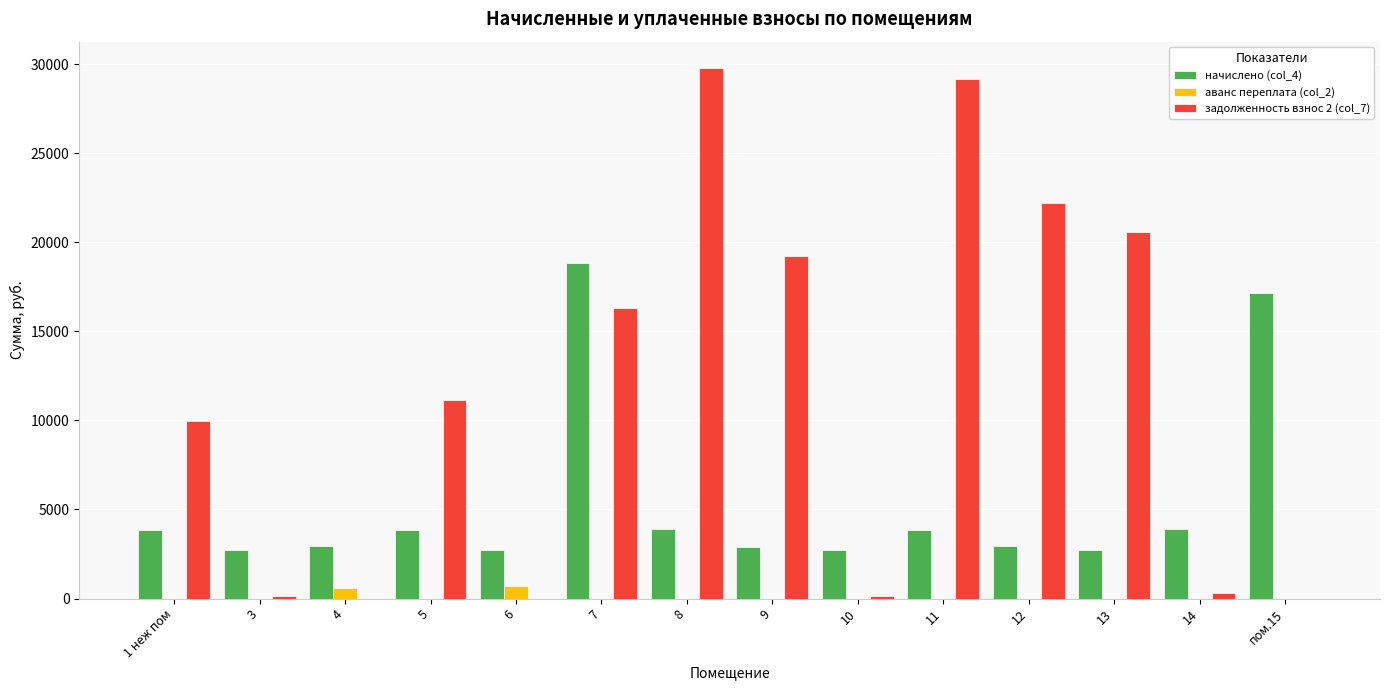

Which series has the largest total across all categories?

задолженность взнос 2 (col_7)